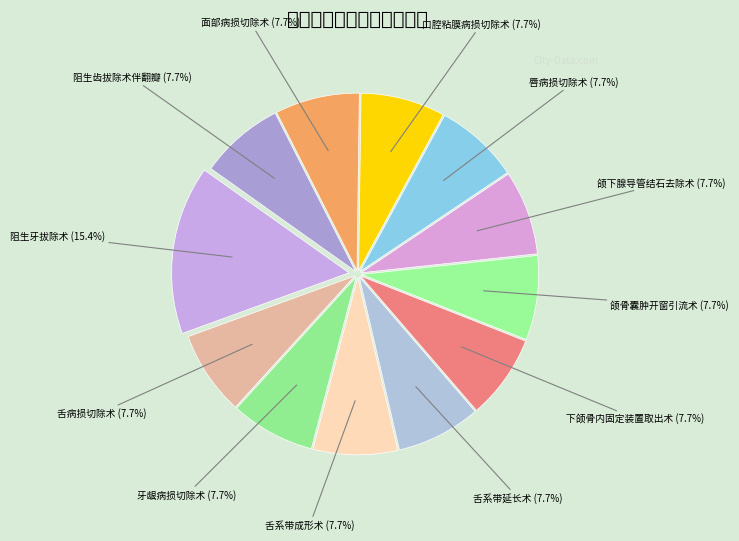

What percentage is NOT represented by 舌系带延长术?

92.3%